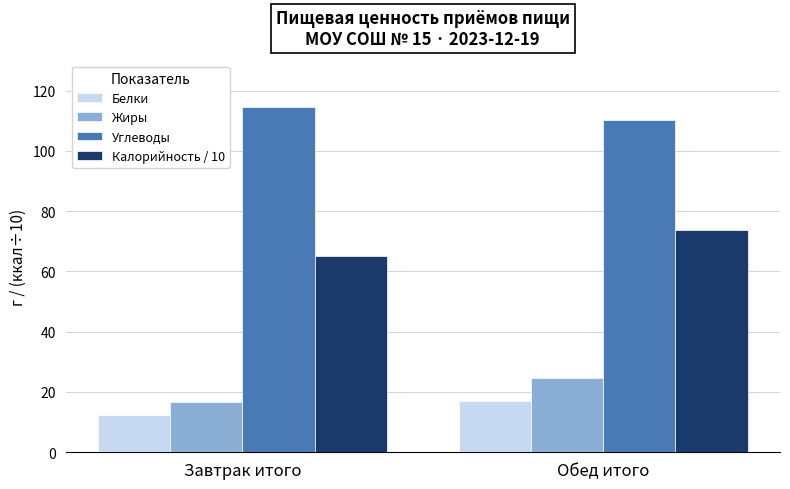

Which series changed the most between Завтрак итого and Обед итого?

Калорийность / 10